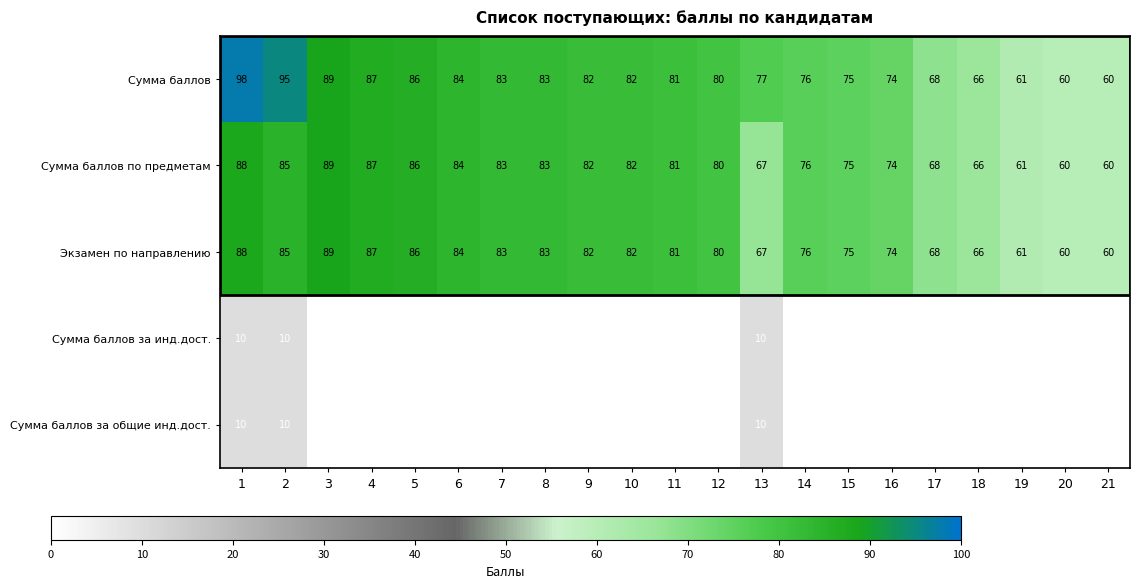

What is the spread (max minus min) of values at 11?

81